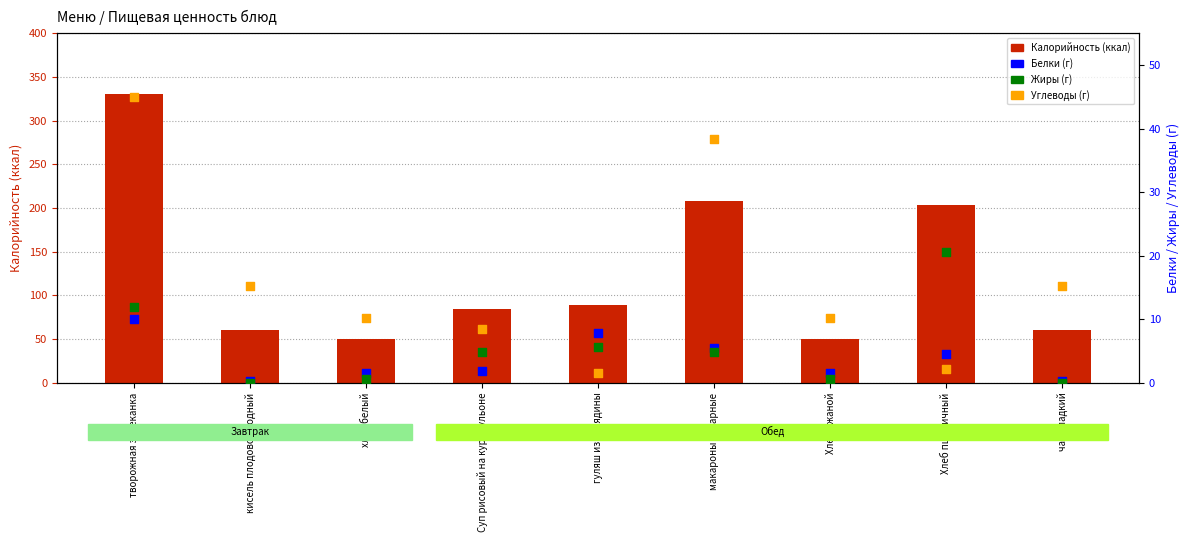

At which category is the sum across all series the highest?

творожная запеканка